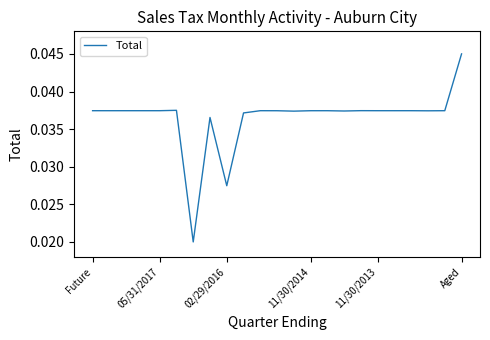

Which label corresponds to the largest value in the chart?

Aged